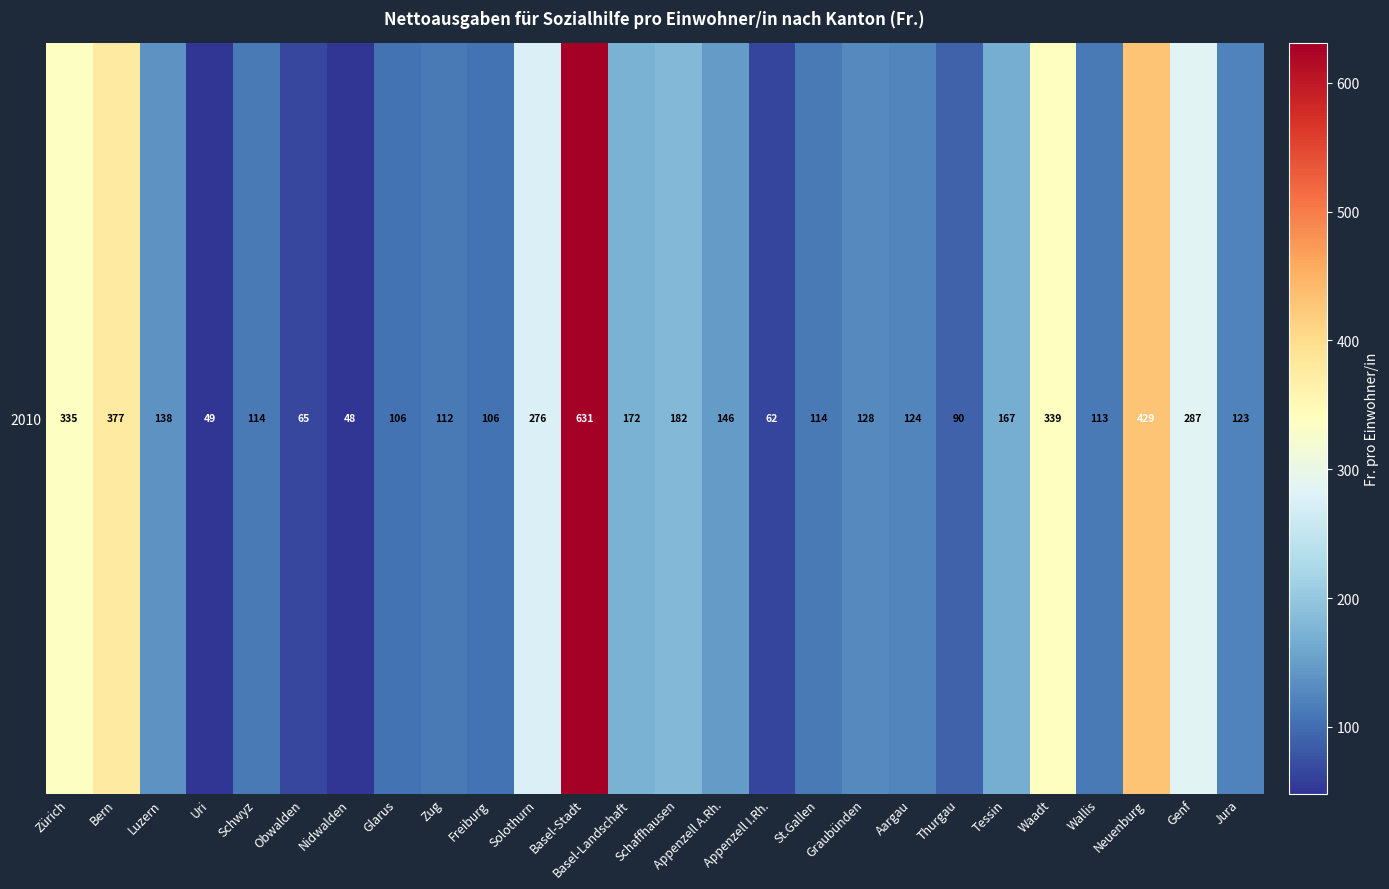

The chart shows a value of 218 at Tessin. True or false?

False